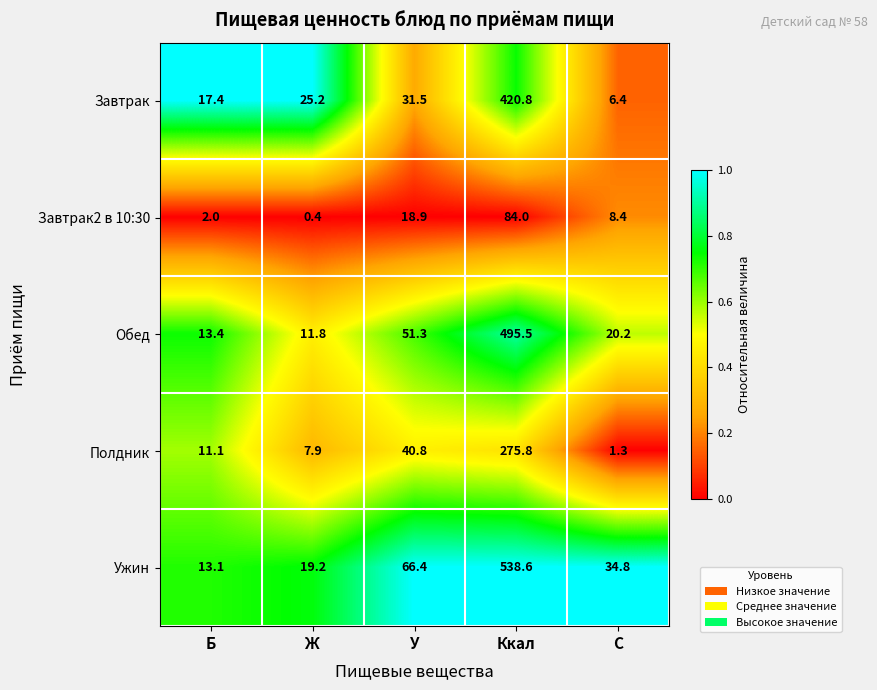

Which series has the largest range (max minus min)?

Ужин